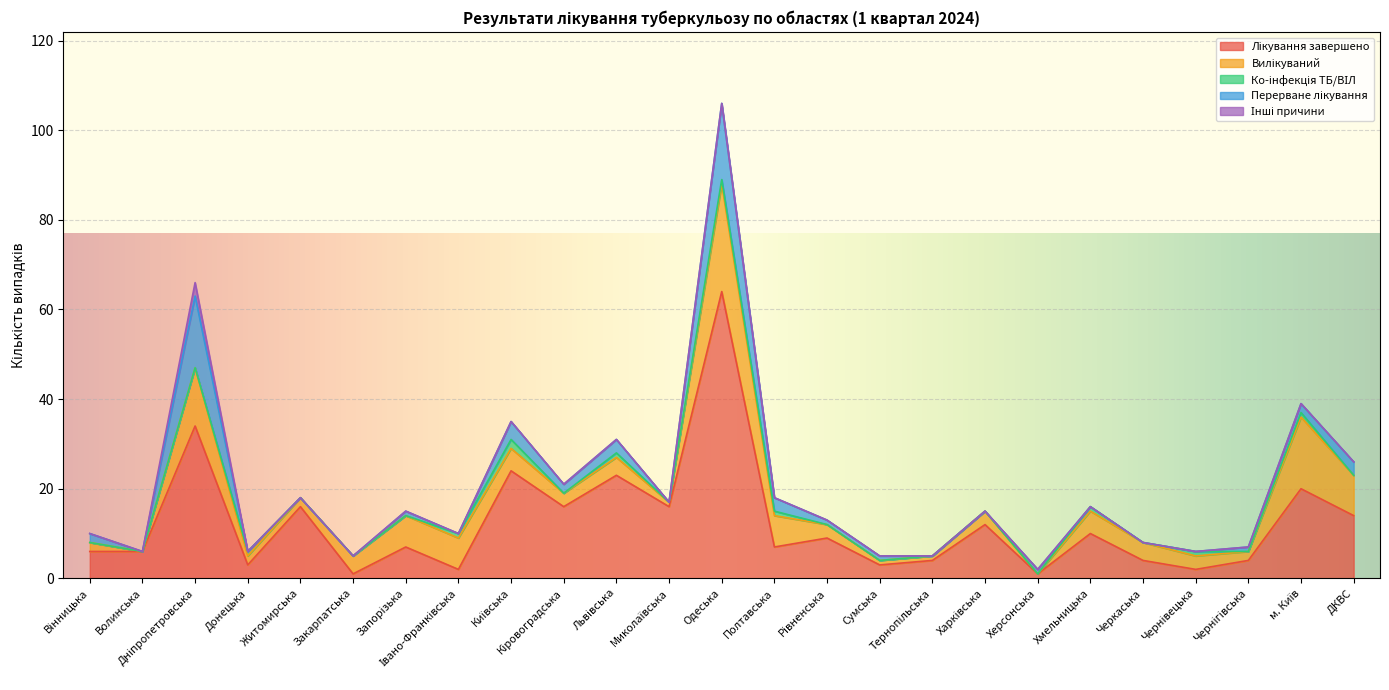

At which category is the sum across all series the highest?

Одеська